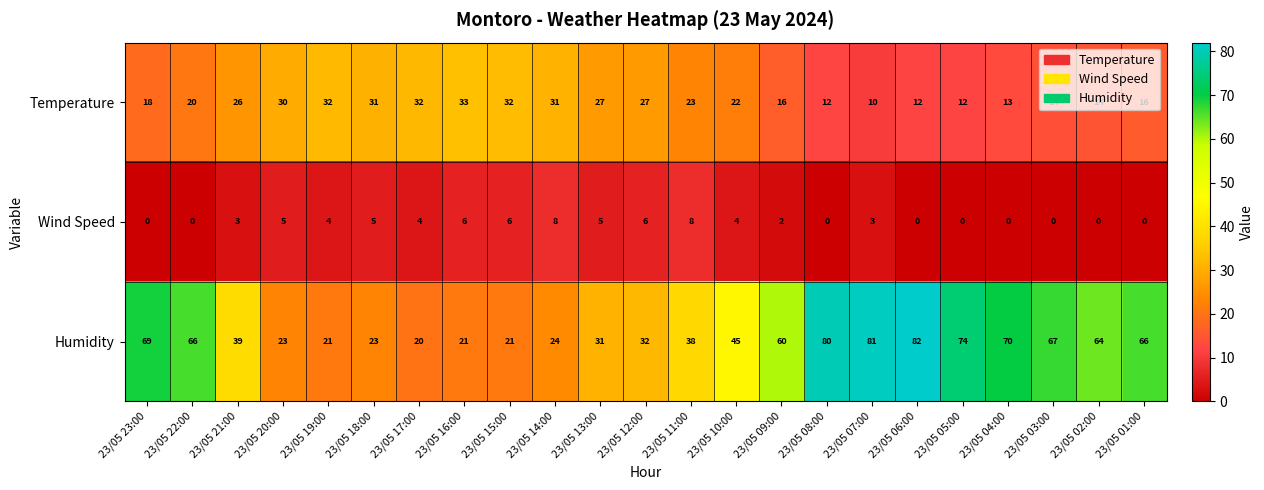

What is the difference between the maximum and minimum values in the Humidity series?

62